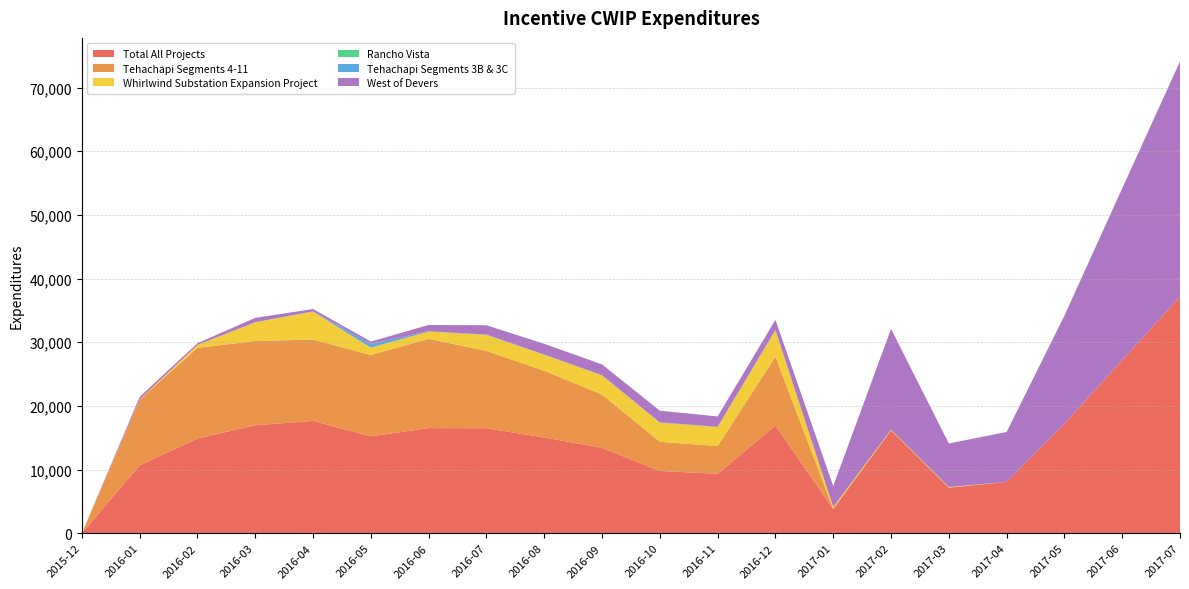

Reading left to right, extract all data points from this chart.

Total All Projects: 2015-12=0.0	2016-01=10674.7	2016-02=14883.3	2016-03=16958.5	2016-04=17636.7	2016-05=15210.7	2016-06=16516.5	2016-07=16492.0	2016-08=15032.2	2016-09=13416.5	2016-10=9779.7	2016-11=9330.9	2016-12=16918.1	2017-01=3814.8	2017-02=16163.5	2017-03=7163.5	2017-04=8063.5	2017-05=17198.8	2017-06=27198.8	2017-07=37166.8
Tehachapi Segments 4-11: 2015-12=0.0	2016-01=10315.9	2016-02=14237.3	2016-03=13236.6	2016-04=12782.9	2016-05=12790.4	2016-06=14018.4	2016-07=12138.4	2016-08=10491.1	2016-09=8368.9	2016-10=4587.9	2016-11=4352.9	2016-12=10833.2	2017-01=0.0	2017-02=0.0	2017-03=0.0	2017-04=0.0	2017-05=0.0	2017-06=0.0	2017-07=0.0
Whirlwind Substation Expansion Project: 2015-12=0.0	2016-01=27.4	2016-02=451.5	2016-03=2930.4	2016-04=4395.0	2016-05=1150.0	2016-06=1154.0	2016-07=2527.0	2016-08=2500.0	2016-09=3000.0	2016-10=3000.0	2016-11=3000.0	2016-12=4112.0	2017-01=300.0	2017-02=100.0	2017-03=100.0	2017-04=0.0	2017-05=0.0	2017-06=0.0	2017-07=0.0
Rancho Vista: 2015-12=0.0	2016-01=0.0	2016-02=0.0	2016-03=0.0	2016-04=0.0	2016-05=0.0	2016-06=0.0	2016-07=0.0	2016-08=0.0	2016-09=0.0	2016-10=0.0	2016-11=0.0	2016-12=0.0	2017-01=0.0	2017-02=0.0	2017-03=0.0	2017-04=0.0	2017-05=0.0	2017-06=0.0	2017-07=0.0
Tehachapi Segments 3B & 3C: 2015-12=0.0	2016-01=22.0	2016-02=14.3	2016-03=31.0	2016-04=38.5	2016-05=583.5	2016-06=48.5	2016-07=48.5	2016-08=48.5	2016-09=48.5	2016-10=48.5	2016-11=48.5	2016-12=96.2	2017-01=0.0	2017-02=0.0	2017-03=0.0	2017-04=0.0	2017-05=0.0	2017-06=0.0	2017-07=0.0
West of Devers: 2015-12=0.0	2016-01=384.1	2016-02=265.4	2016-03=671.1	2016-04=364.2	2016-05=370.4	2016-06=979.2	2016-07=1461.7	2016-08=1676.2	2016-09=1682.7	2016-10=1826.9	2016-11=1613.1	2016-12=1560.3	2017-01=3288.0	2017-02=15836.8	2017-03=6836.8	2017-04=7836.8	2017-05=16972.0	2017-06=26972.0	2017-07=36940.0